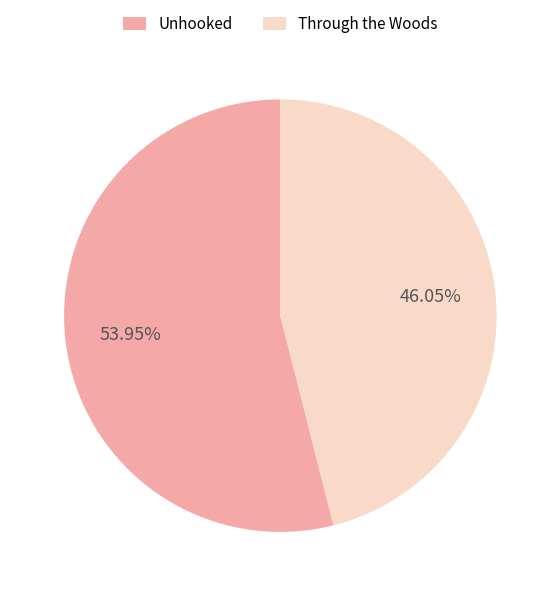

Which has a higher value, Unhooked or Through the Woods?

Unhooked